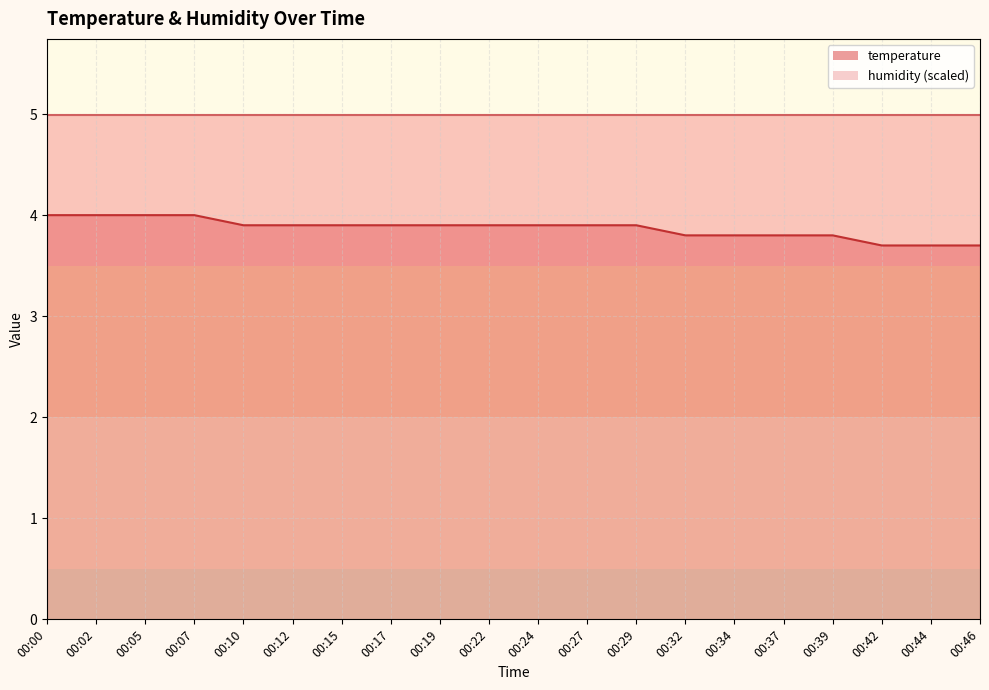

What is the smallest value displayed?

3.7